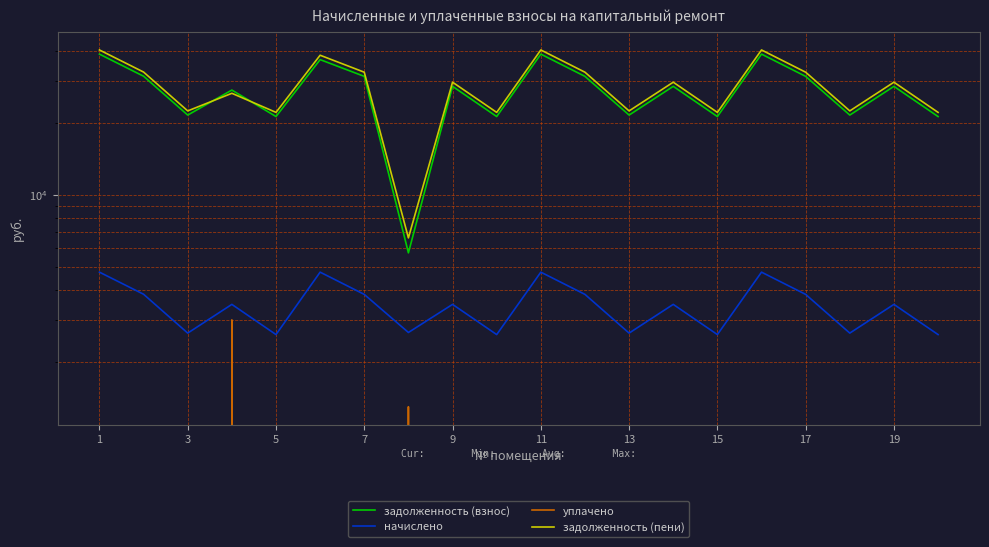

What value does the задолженность (пени) series have at 7?

26600.1